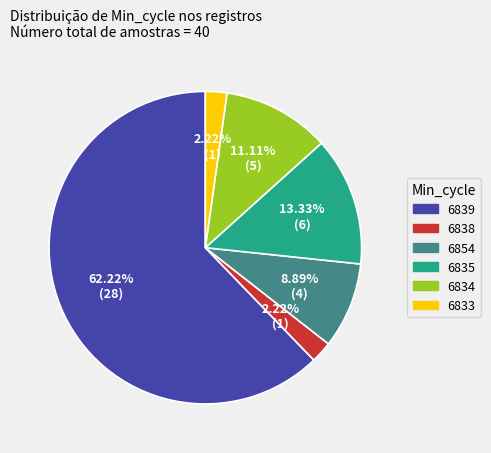

To the nearest percent, what portion does 6835 represent?

13%